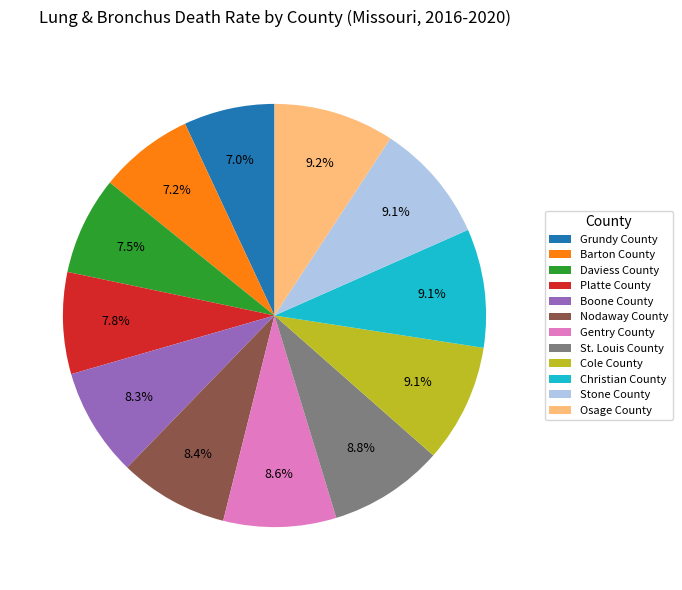

How many segments does this pie chart have?

12